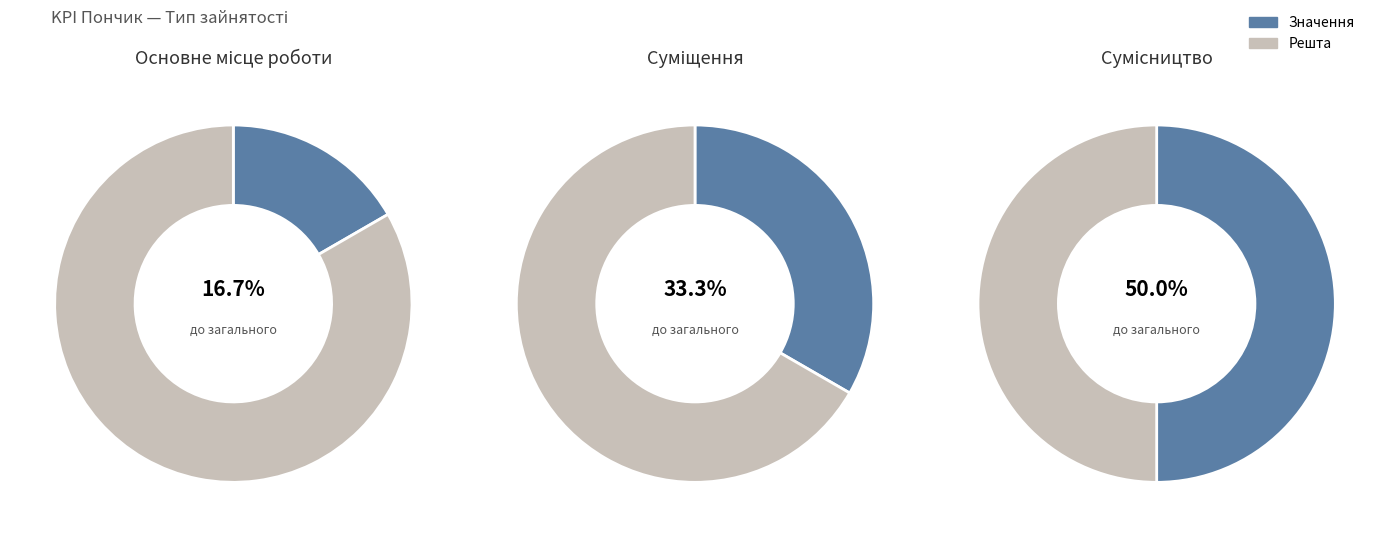

To the nearest percent, what is the average slice percentage?

33%